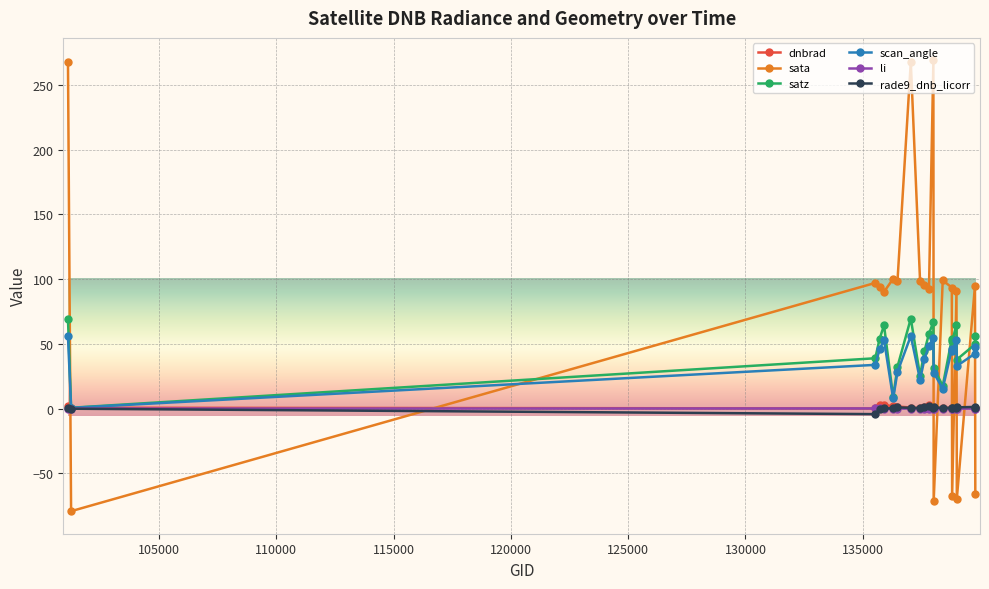

What is the smallest value displayed?

-79.3